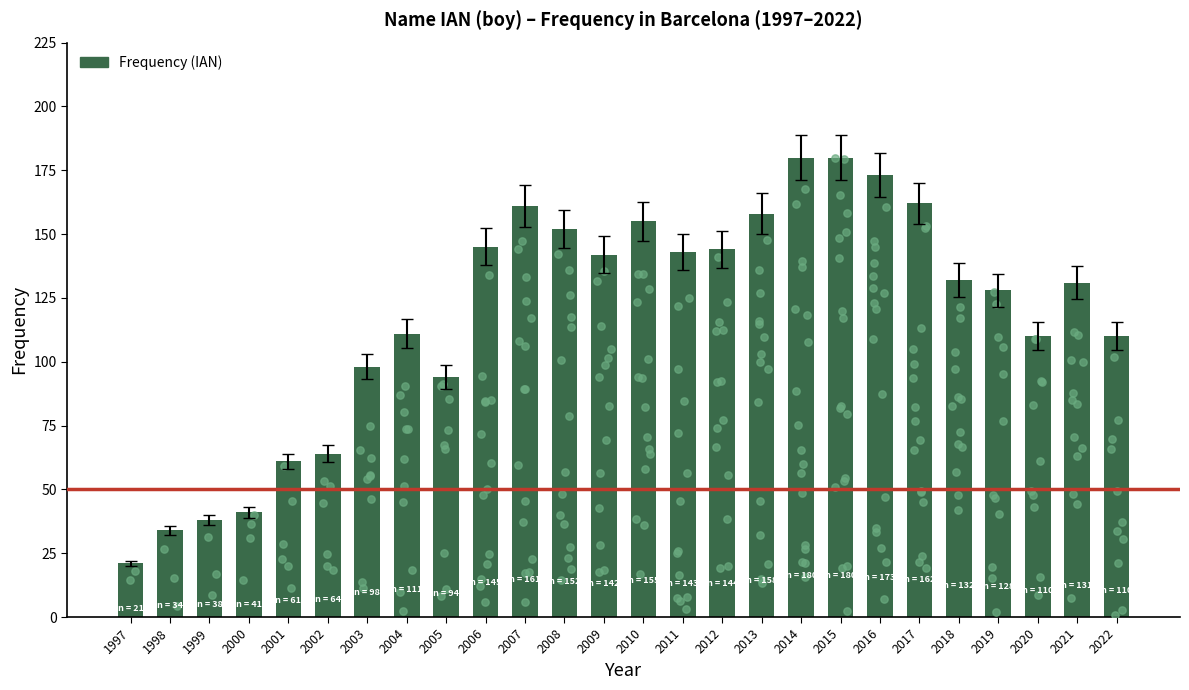

What is the change in value from 1997 to 2012?

+123